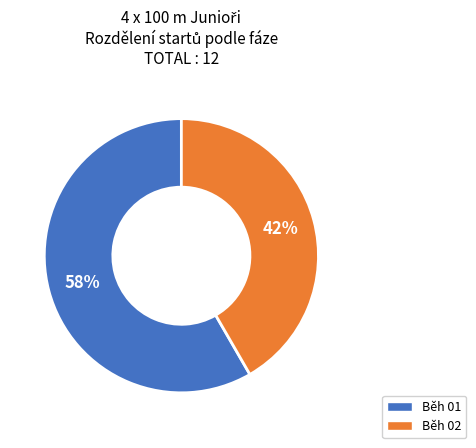

Is there any slice that represents more than half of the pie?

Yes